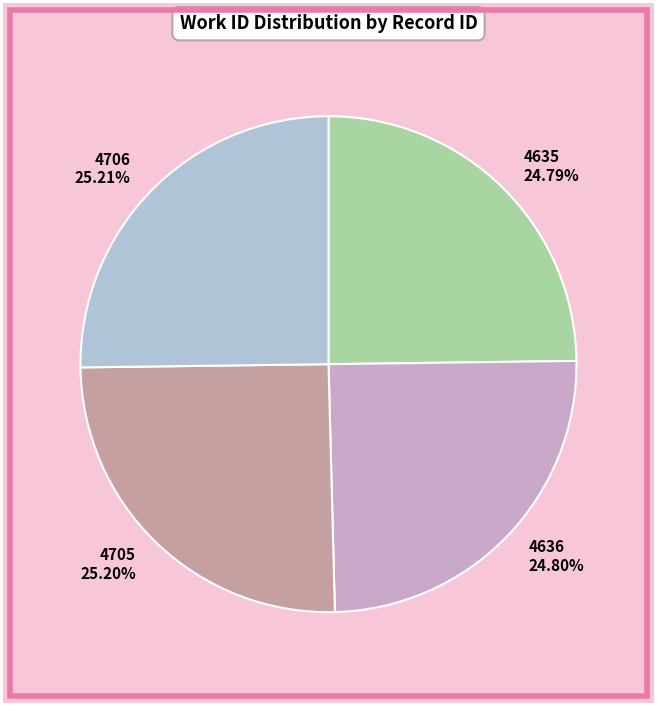

What is the ratio of the value at 4636 to the value at 4635?

1.0